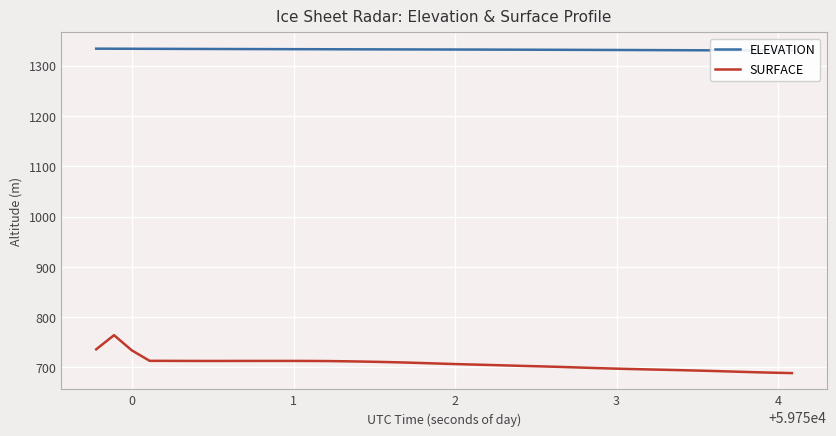

Which series has the widest spread of values?

SURFACE